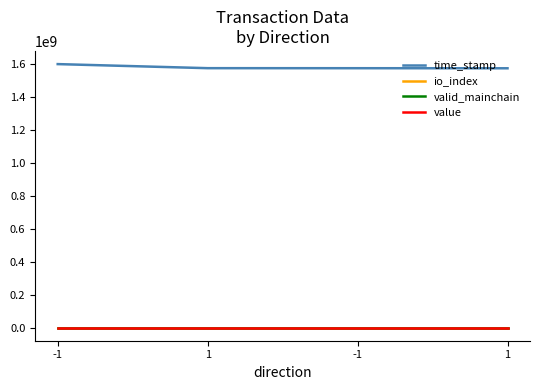

What is the total value across all series at -1?

1597422087.2